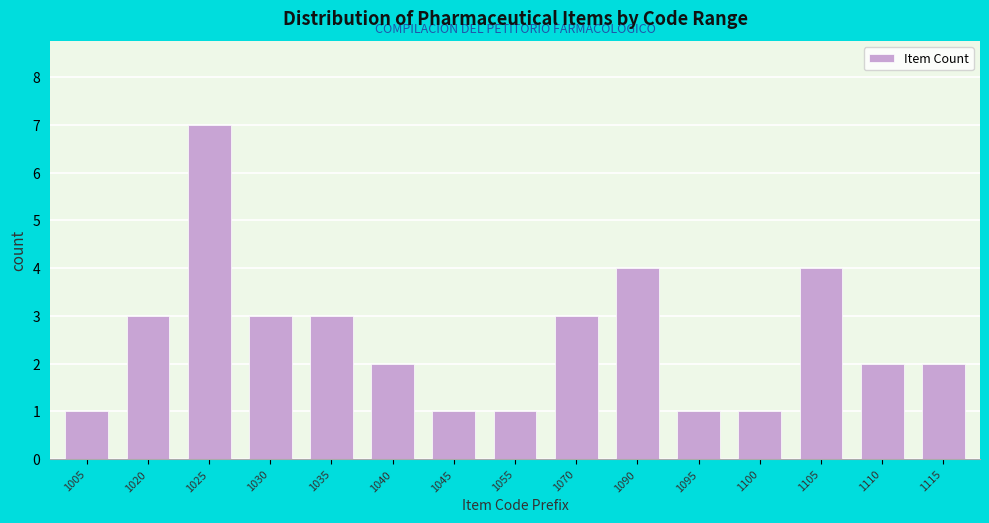

Reading left to right, list all the values displayed in this chart.

1	3	7	3	3	2	1	1	3	4	1	1	4	2	2